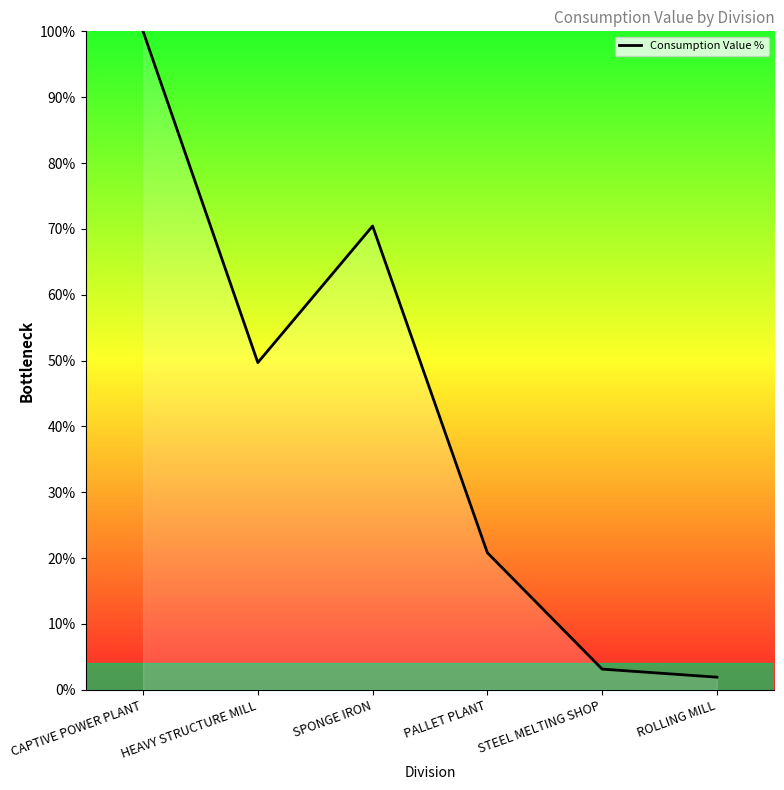

What position from the left is HEAVY STRUCTURE MILL?

2